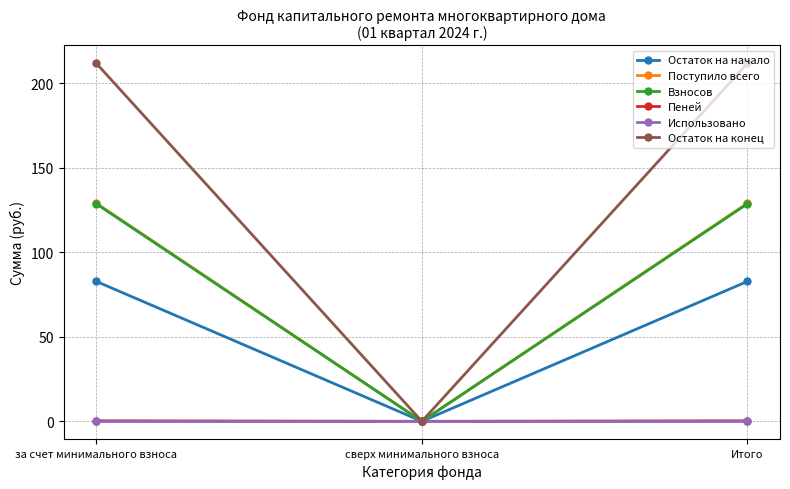

What is the difference between the second highest and minimum values in the Остаток на конец series?

211.8